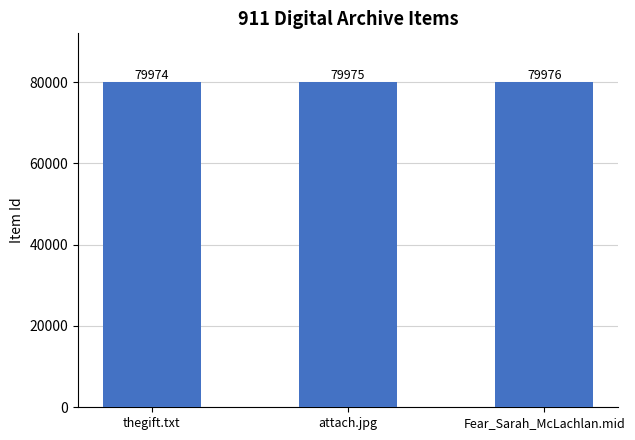

What is the sum of the values at thegift.txt and Fear_Sarah_McLachlan.mid?

159950